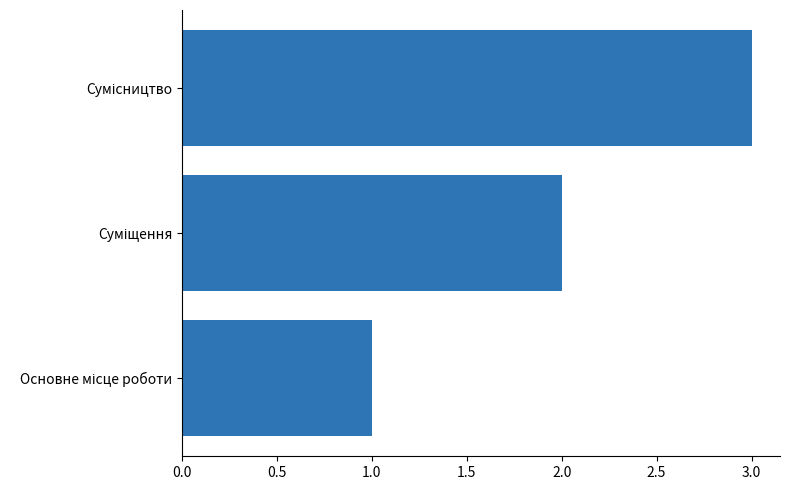

What is the greatest value displayed?

3